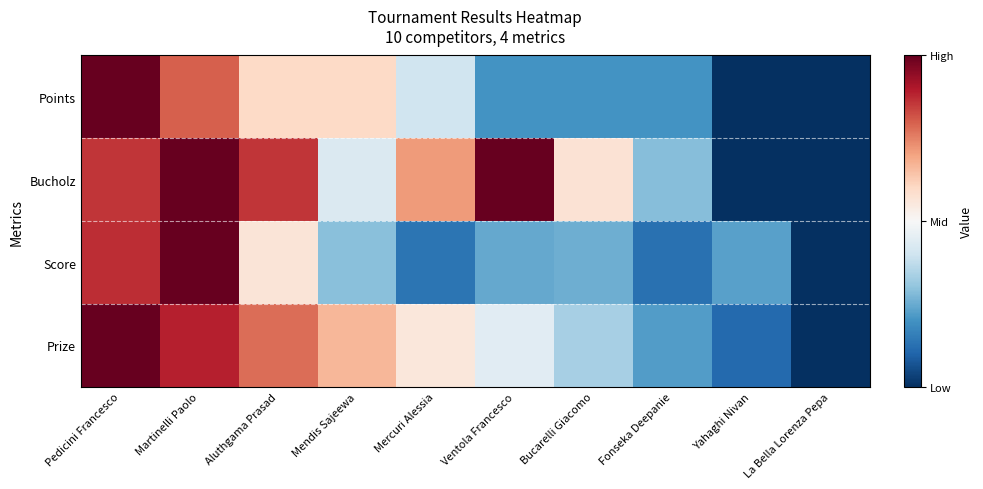

At which category is the sum across all series the highest?

Pedicini Francesco